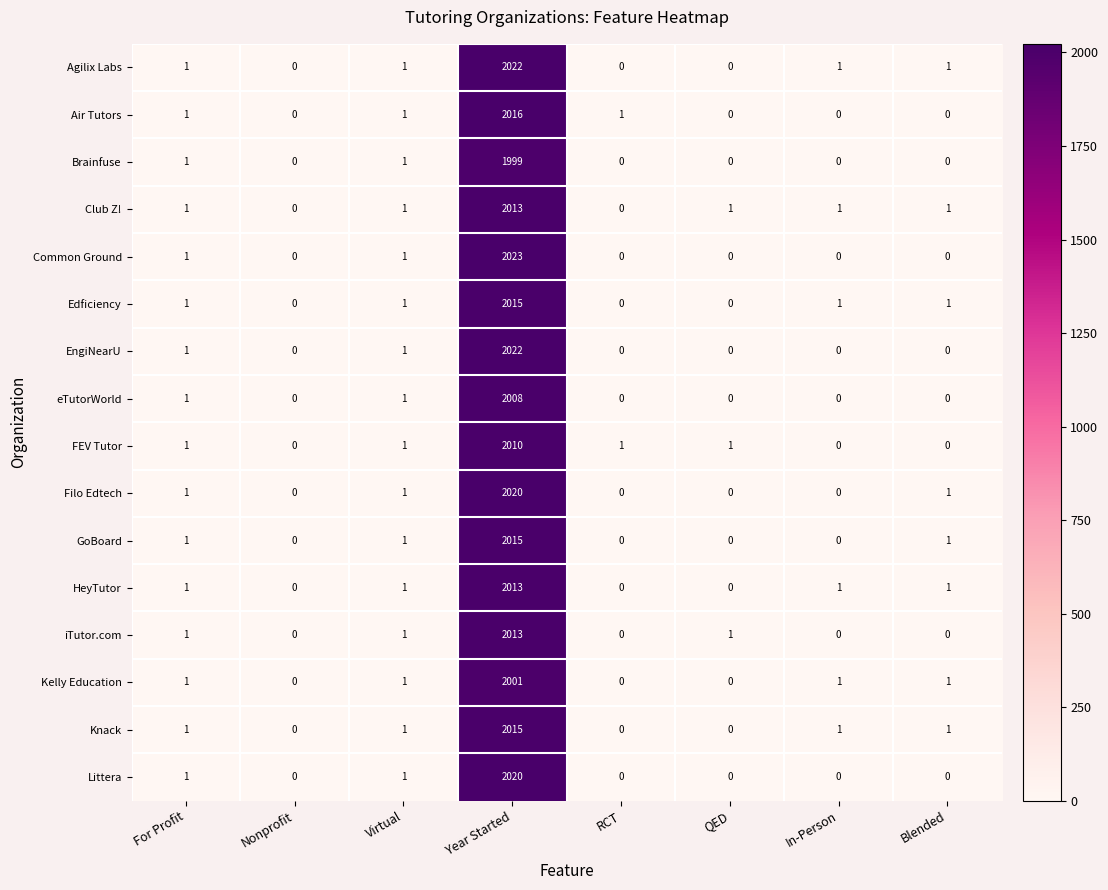

Is it true that Filo Edtech equals 1164 at RCT?

False